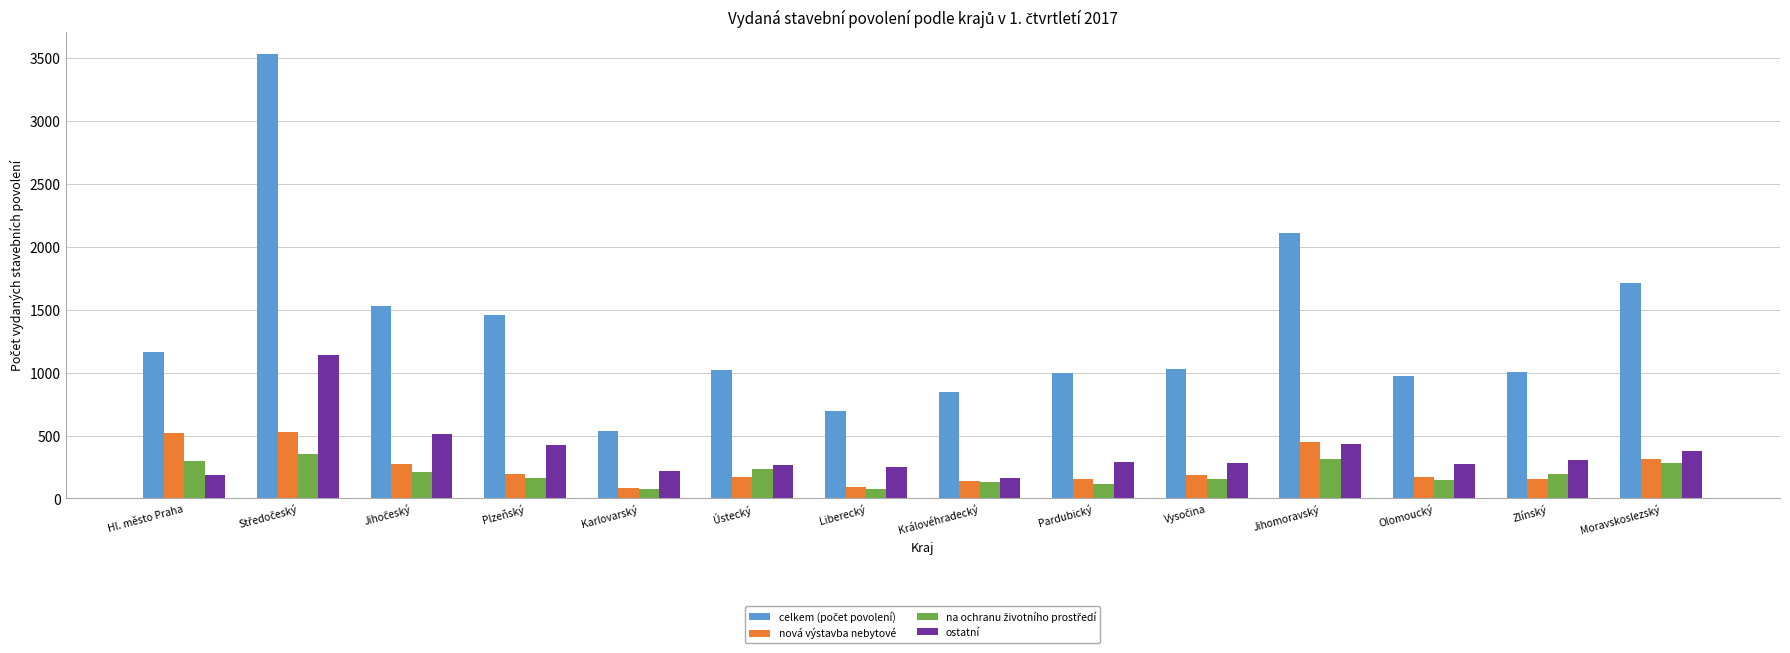

What is the difference between the highest and lowest values at Liberecký?

614